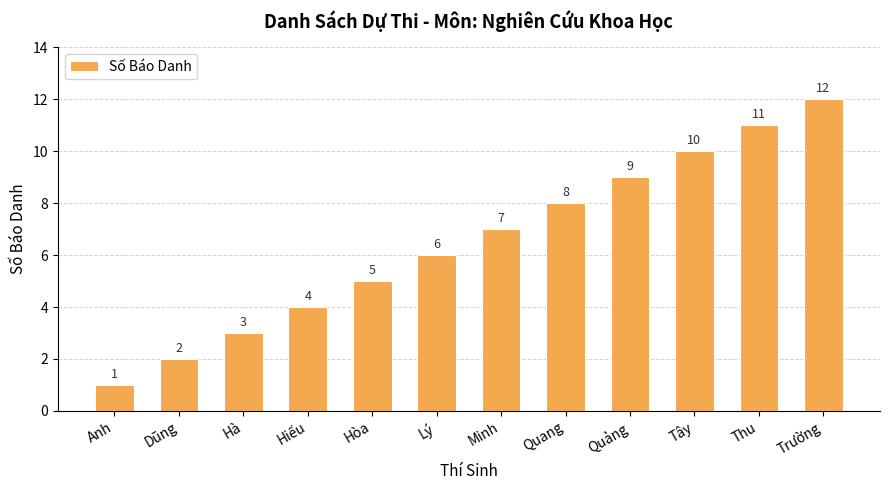

What is the difference between the values at Hiếu and Trường?

8